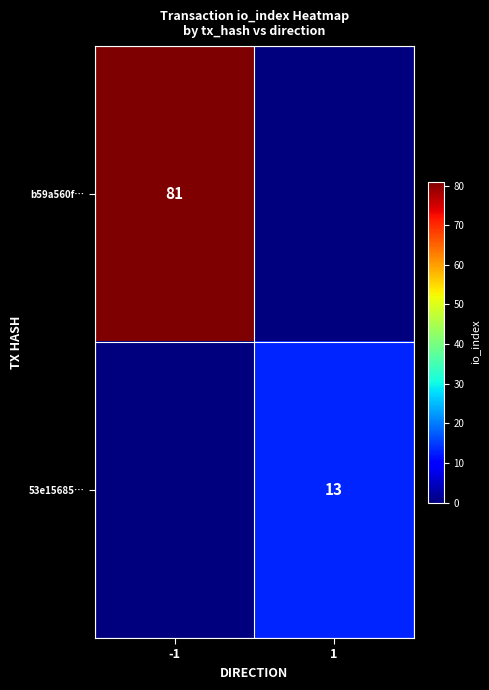

What is the difference between the highest and lowest values at 1?

13